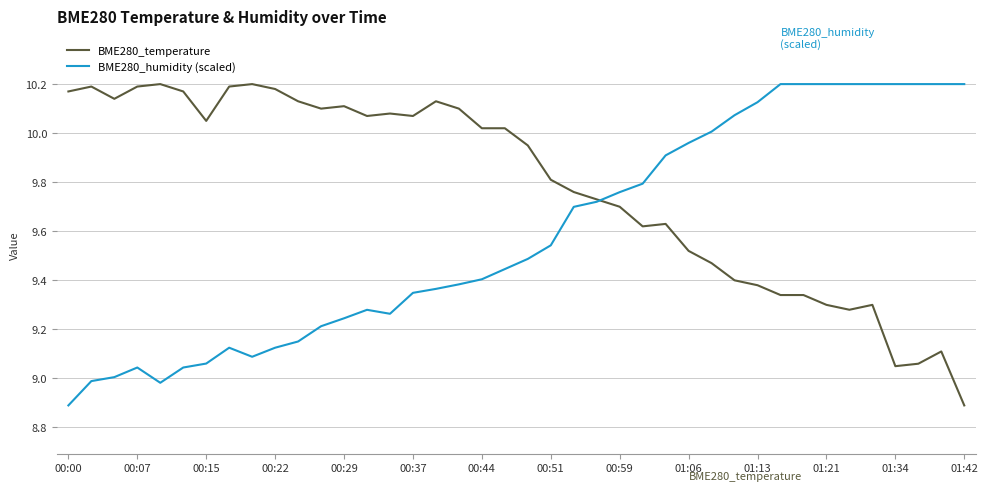

At 00:29, list the series in order from largest to smallest.

BME280_temperature, BME280_humidity (scaled)